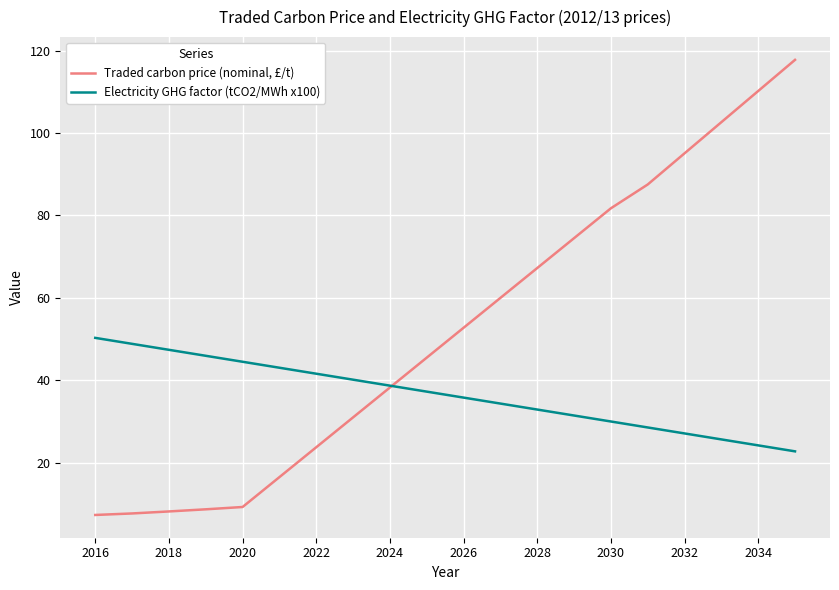

Does the chart have visible grid lines?

Yes